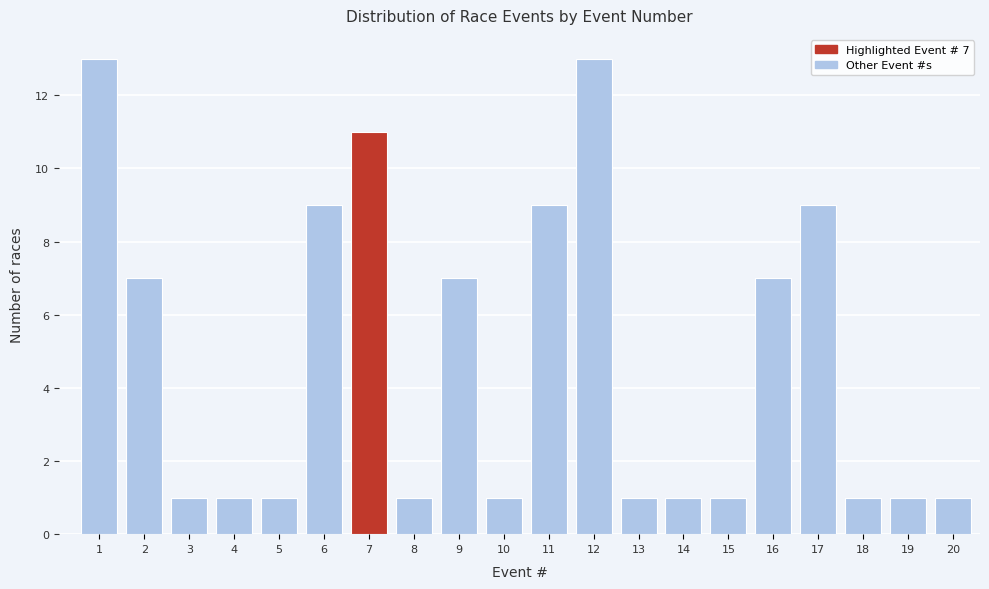

Reading left to right, list all the values displayed in this chart.

13	7	1	1	1	9	11	1	7	1	9	13	1	1	1	7	9	1	1	1